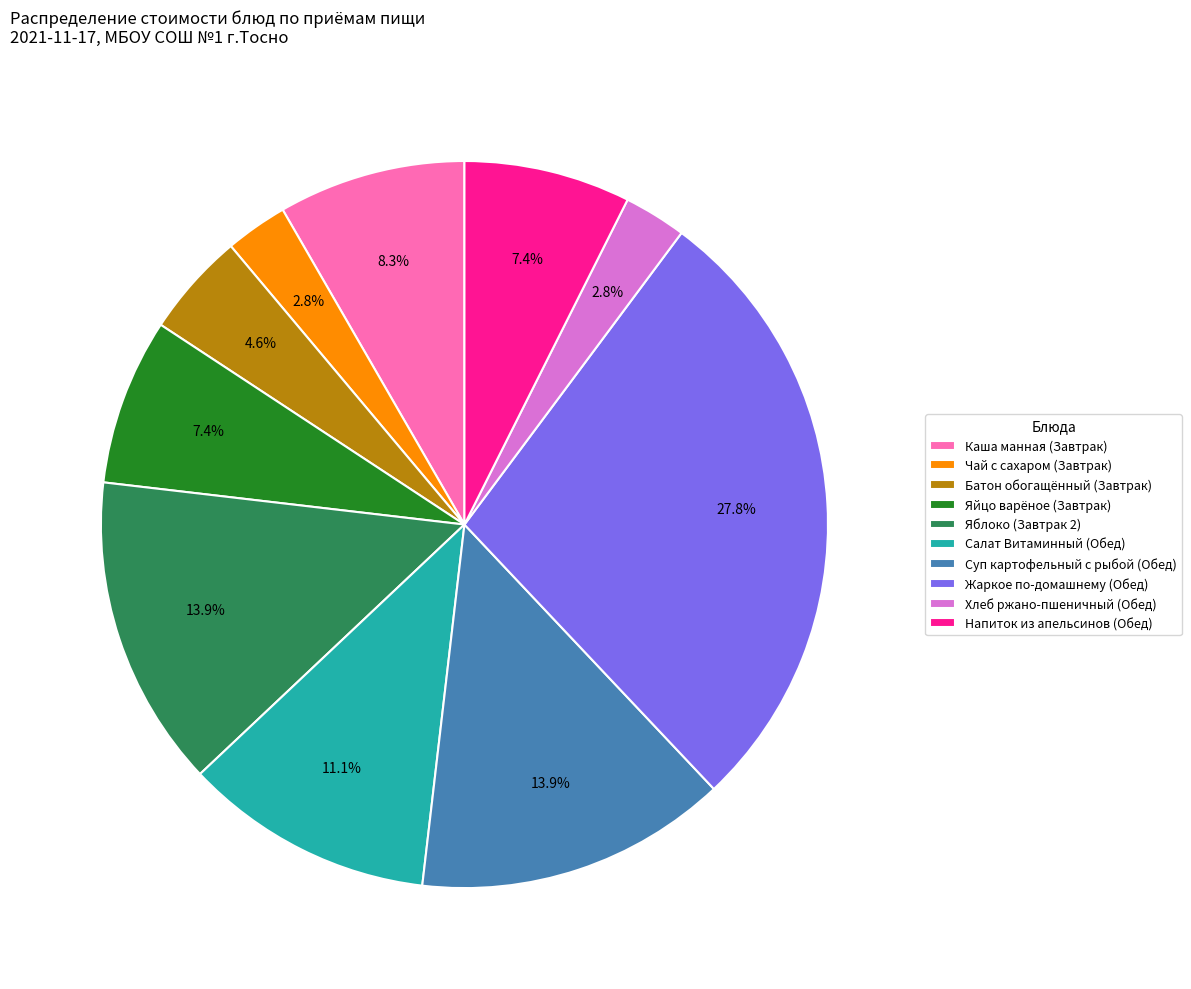

What percentage do Суп картофельный с рыбой (Обед) and Яйцо варёное (Завтрак) together represent?

21.3%